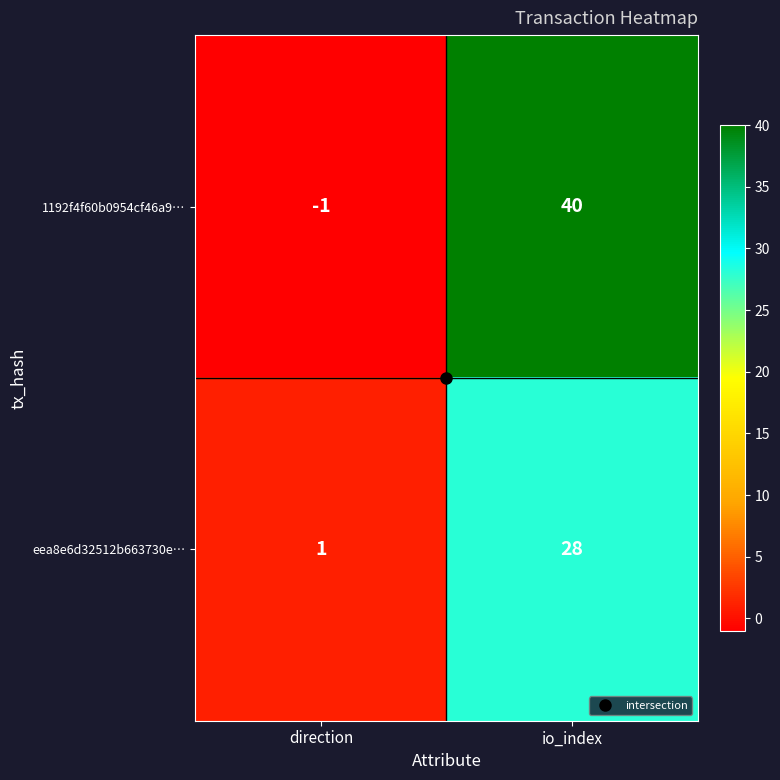

Where is eea8e6d32512b663730e… nearest to the value 14?

direction